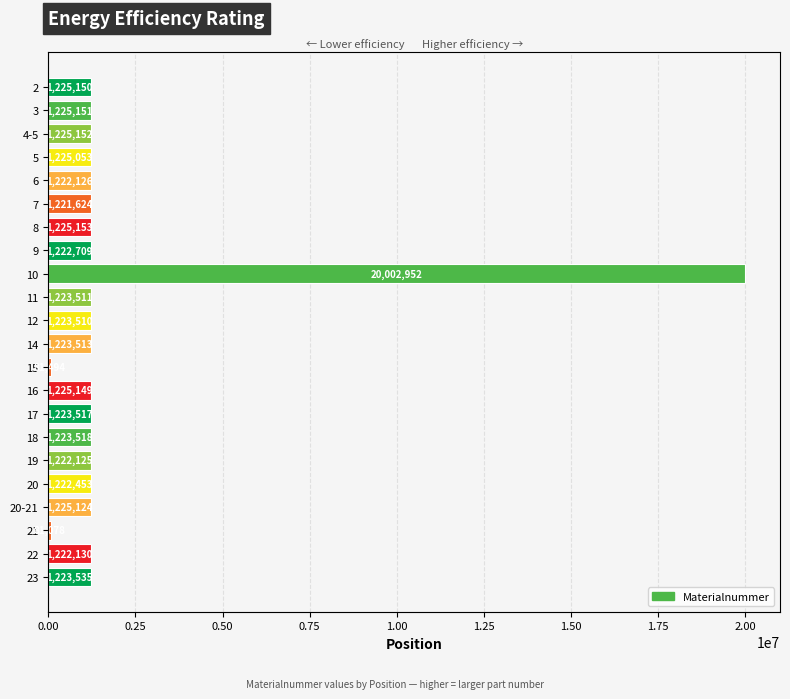

Does the chart contain any negative values?

No